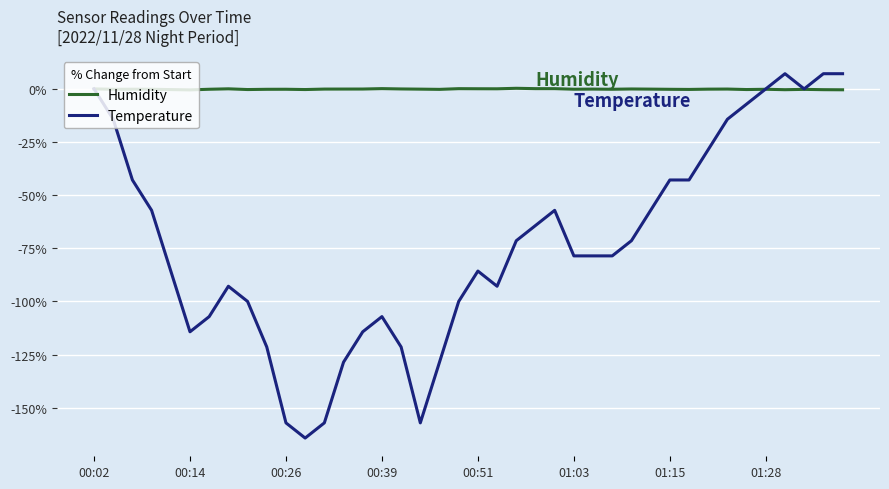

What is the greatest value displayed?

7.1